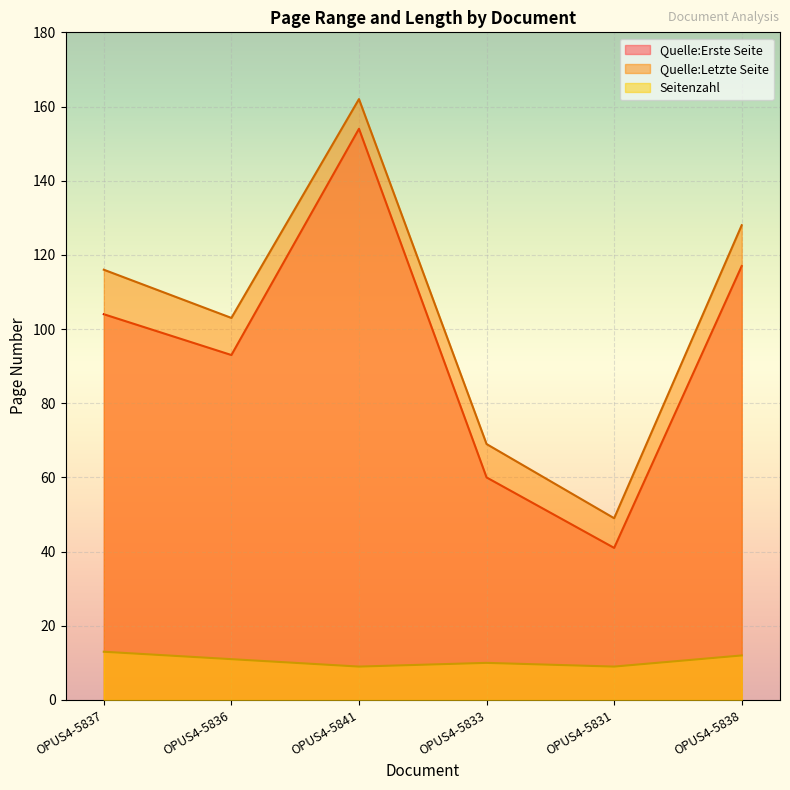

At which category does Seitenzahl reach its first local peak?

OPUS4-5833